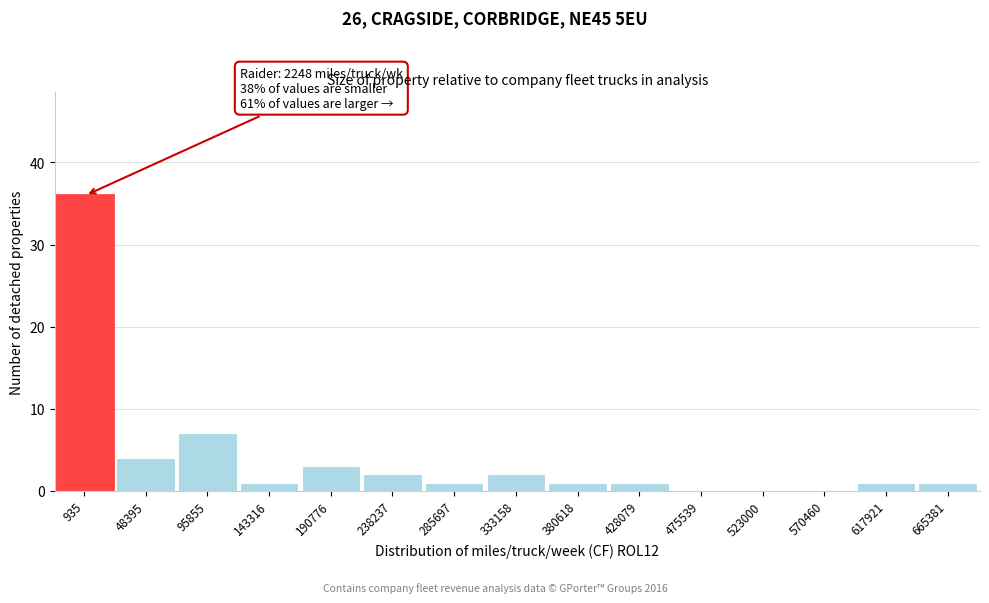

Reading right to left, what are all the values shown in this chart?

665381=1	617921=1	570460=0	523000=0	475539=0	428079=1	380618=1	333158=2	285697=1	238237=2	190776=3	143316=1	95855=7	48395=4	935=36